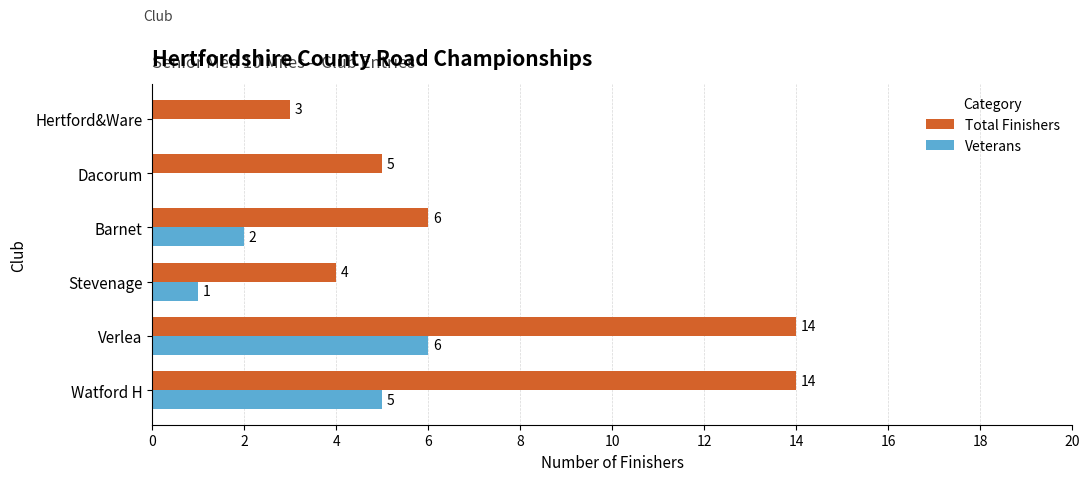

At which category is the sum across all series the highest?

Verlea